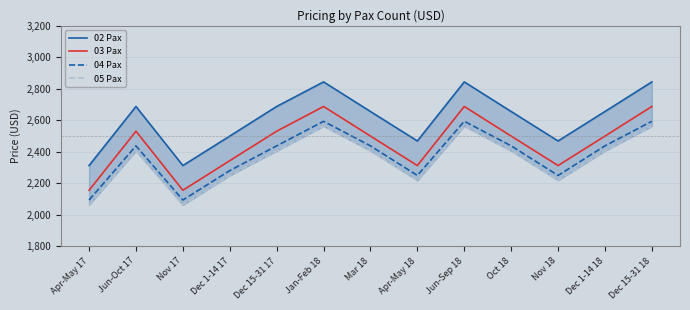

What is the label of the 2nd point from the right?

Dec 1-14 18